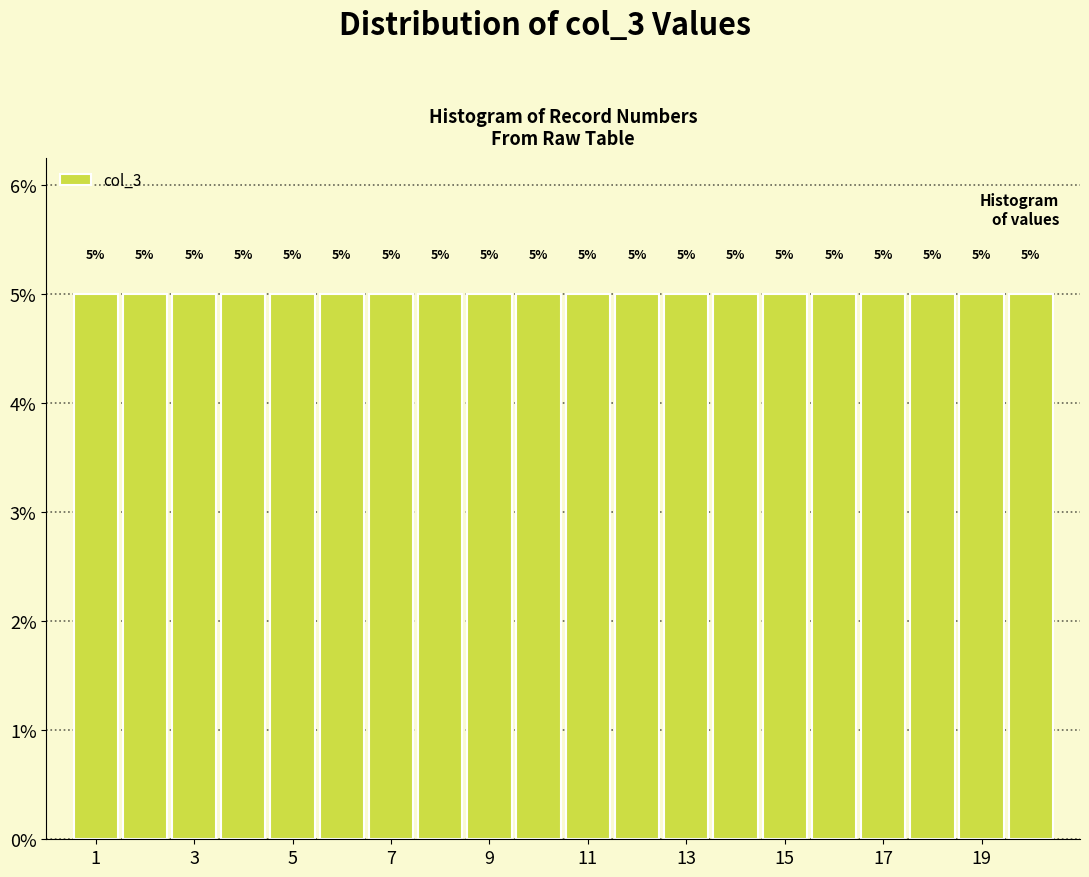

Reading left to right, list every bar in this chart as the range it spans on the x-axis followed by its height. The bar edges are not printed on the chart, so give them approximately, as read against the axis.

0.5 to 1.5: 5
1.5 to 2.5: 5
2.5 to 3.5: 5
3.5 to 4.5: 5
4.5 to 5.5: 5
5.5 to 6.5: 5
6.5 to 7.5: 5
7.5 to 8.5: 5
8.5 to 9.5: 5
9.5 to 10.5: 5
10.5 to 11.5: 5
11.5 to 12.5: 5
12.5 to 13.5: 5
13.5 to 14.5: 5
14.5 to 15.5: 5
15.5 to 16.5: 5
16.5 to 17.5: 5
17.5 to 18.5: 5
18.5 to 19.5: 5
19.5 to 20.5: 5